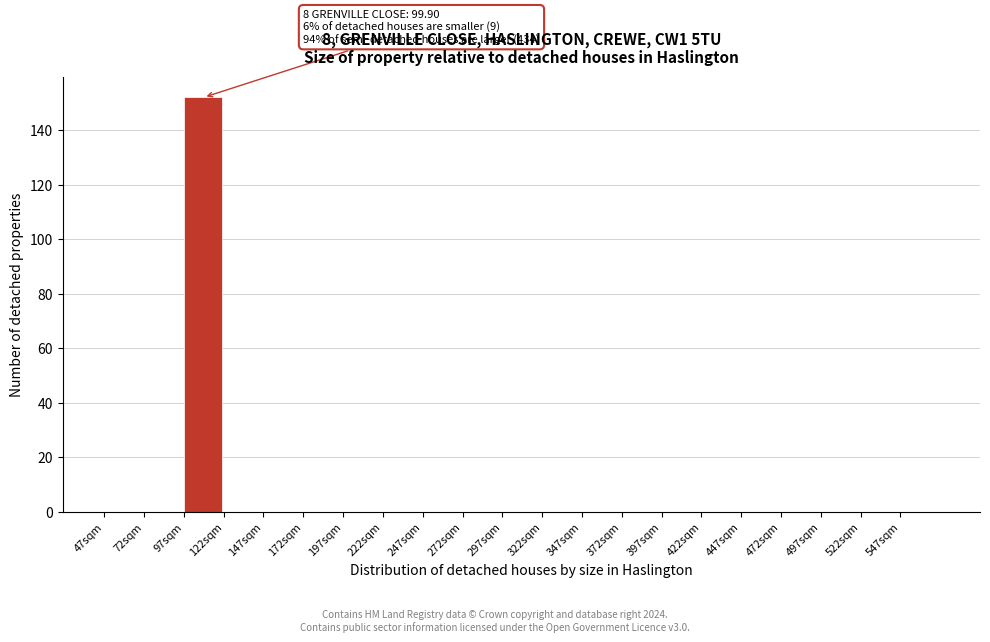

Which range on the x-axis has the tallest bar?

97 to 122